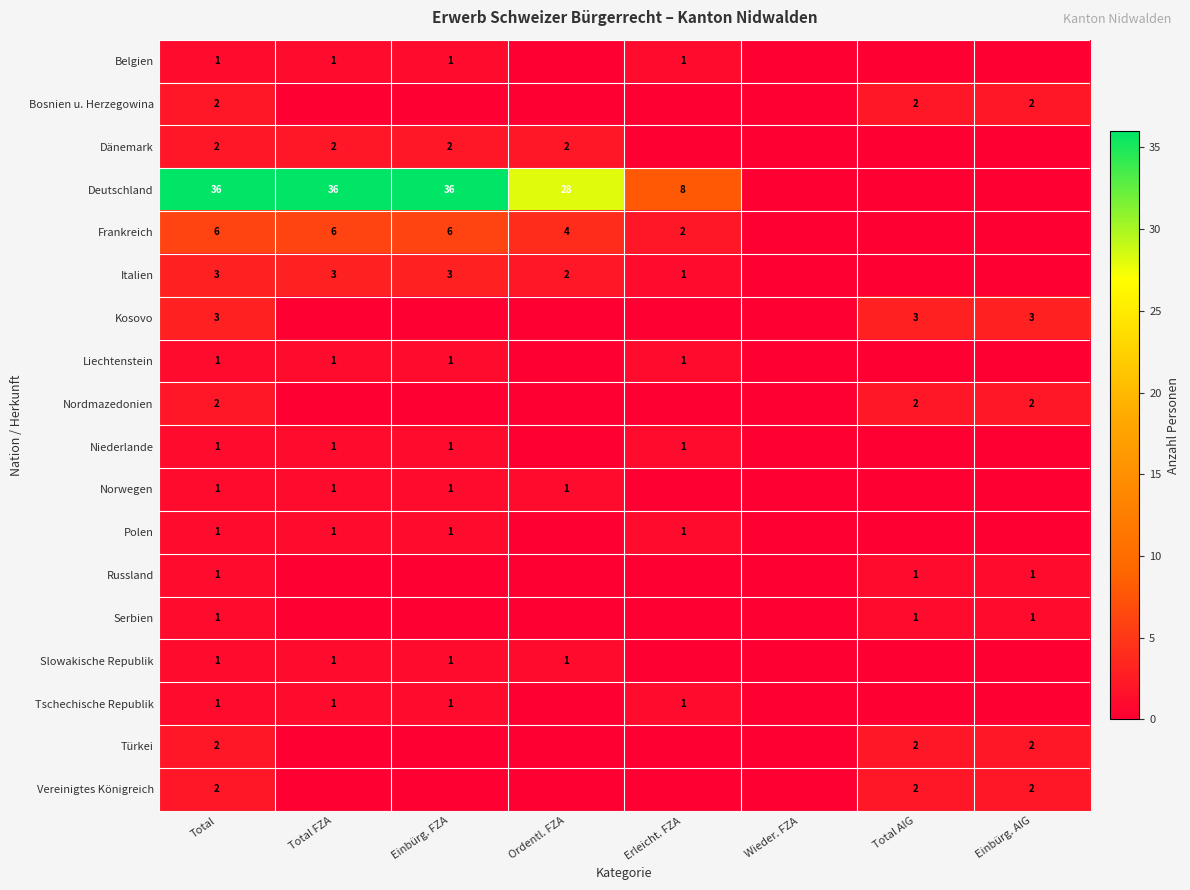

True or false: Italien has a value of 3 at Total FZA.

True